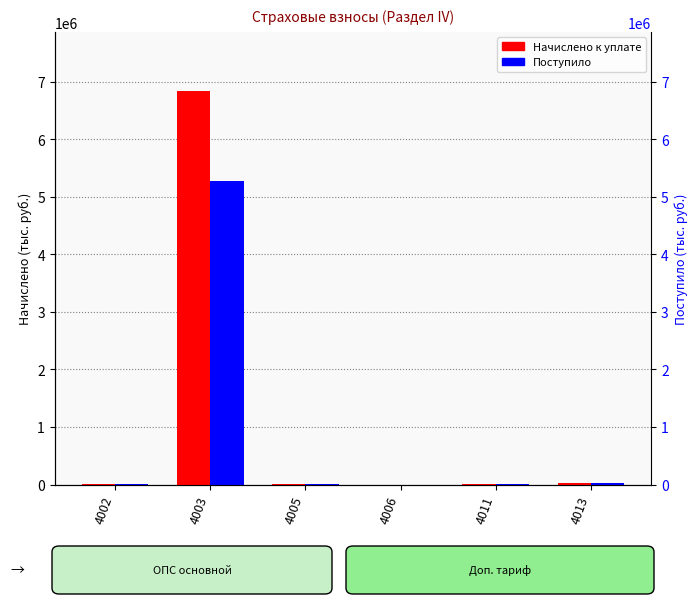

Rank the series at 4002 from highest to lowest value.

Поступило, Начислено к уплате